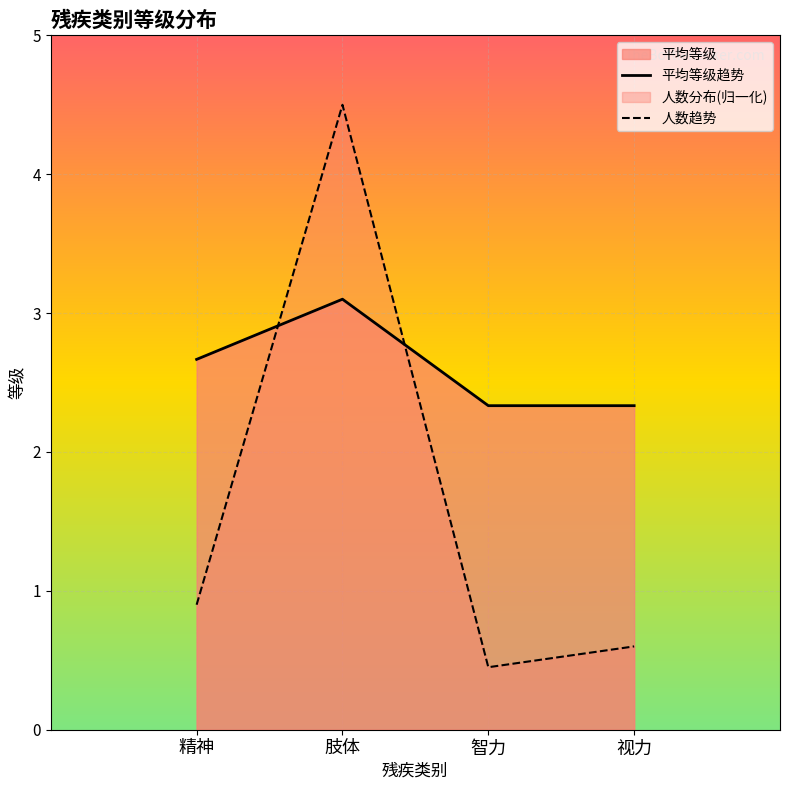

Reading left to right, transcribe all the data shown in this chart.

平均等级趋势: 精神=2.7	肢体=3.1	智力=2.3	视力=2.3
人数趋势: 精神=0.9	肢体=4.5	智力=0.5	视力=0.6